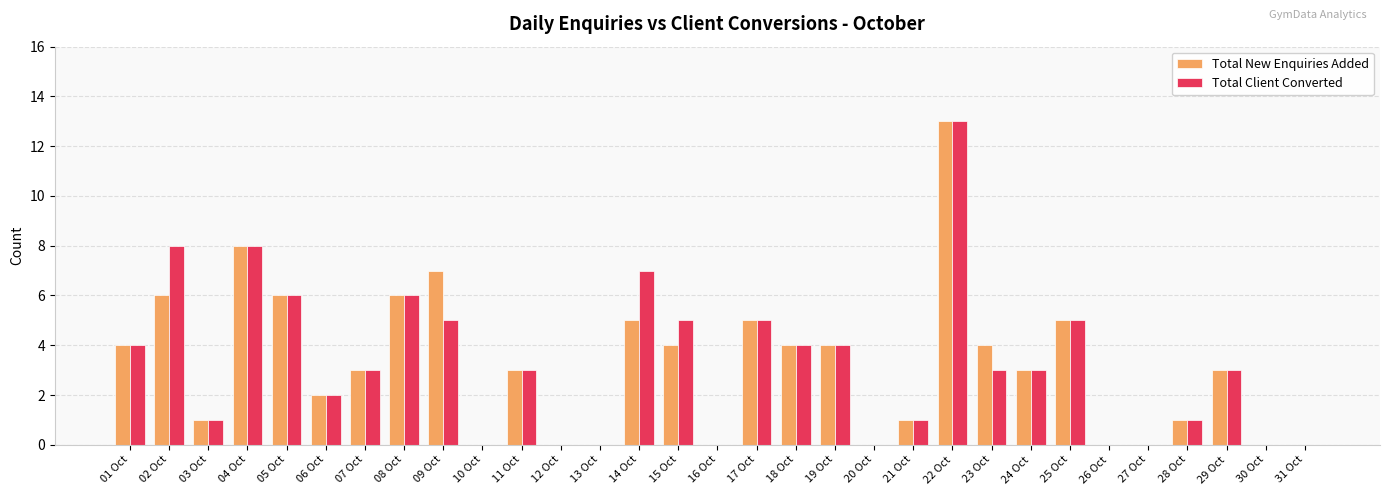

At which category is the sum across all series the highest?

22 Oct